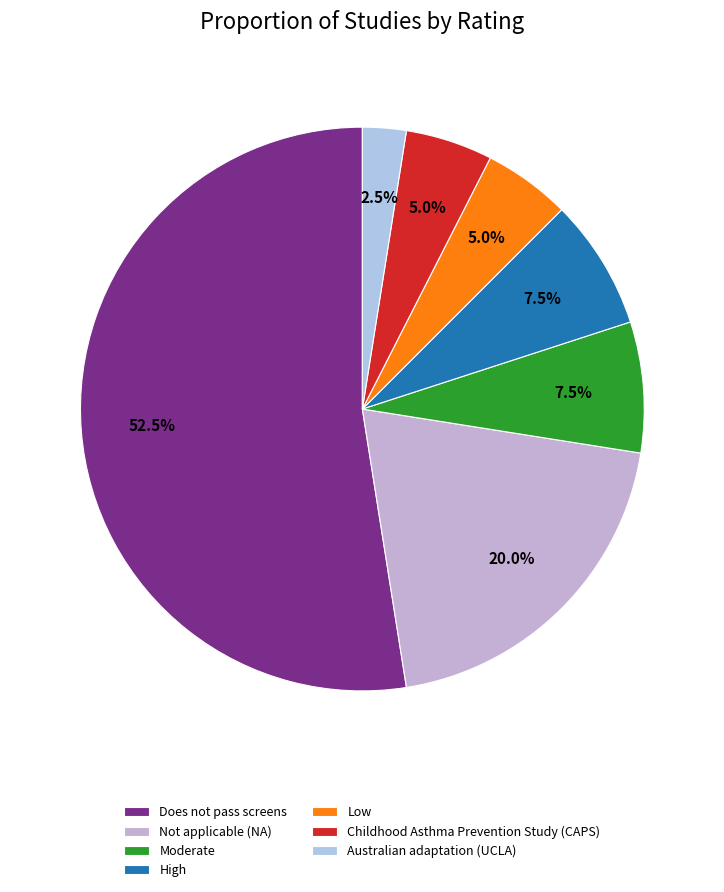

How many segments does this pie chart have?

7